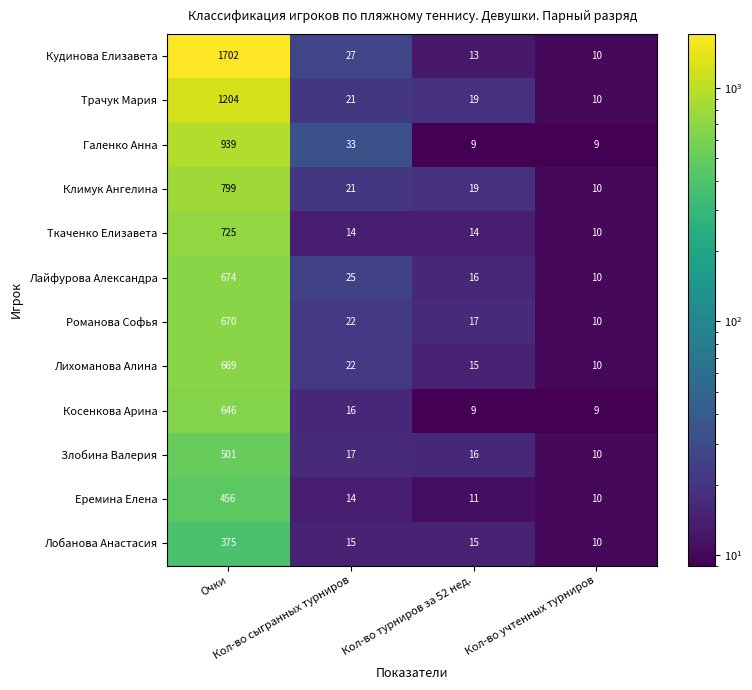

What is the difference between the maximum and minimum values in the Еремина Елена series?

446